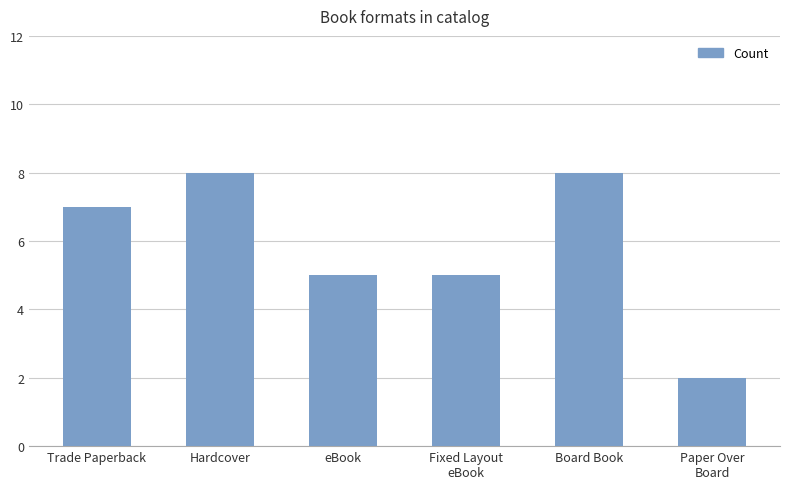

What is the ratio of the value at eBook to the value at Hardcover?

0.6